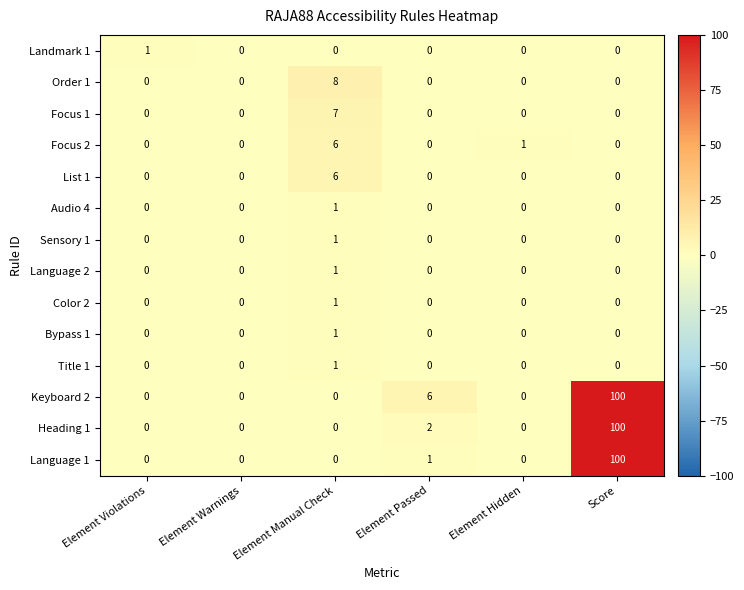

What is the sum of all List 1 values?

6